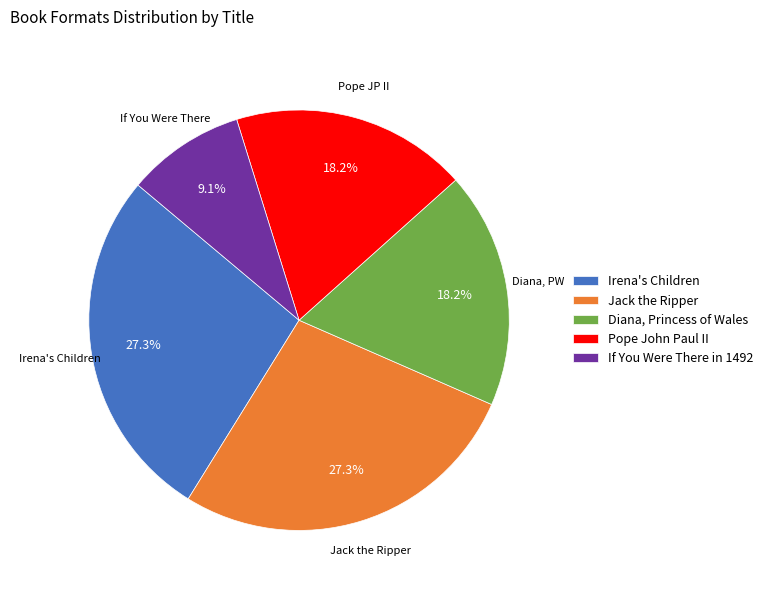

How many slices are in this pie chart?

5